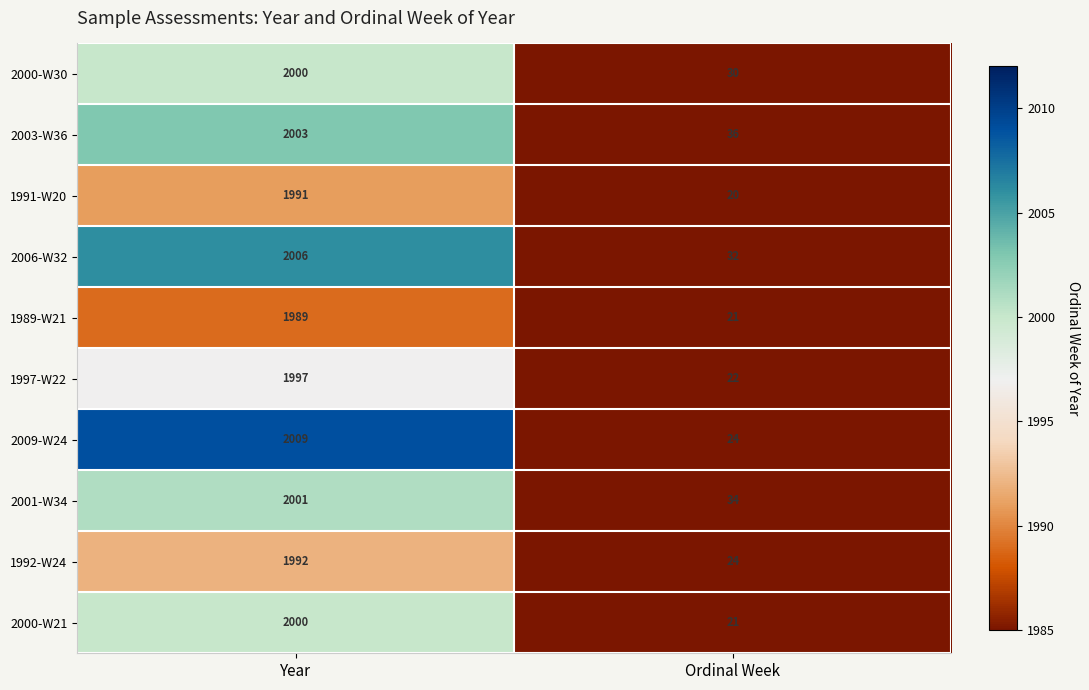

Rank the categories by 2009-W24 value from lowest to highest.

Ordinal Week, Year